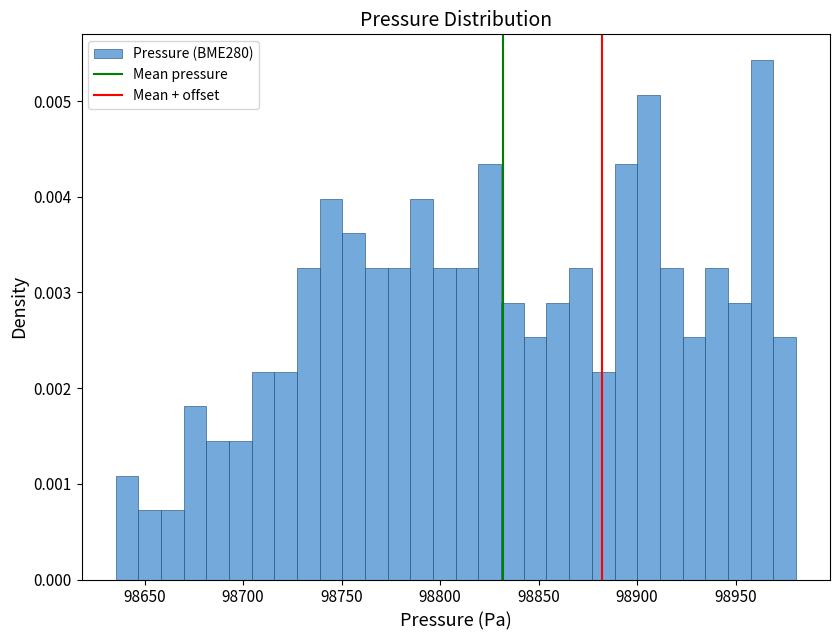

Read against the x-axis, roughly where is the centre of the tallest bar?

98965